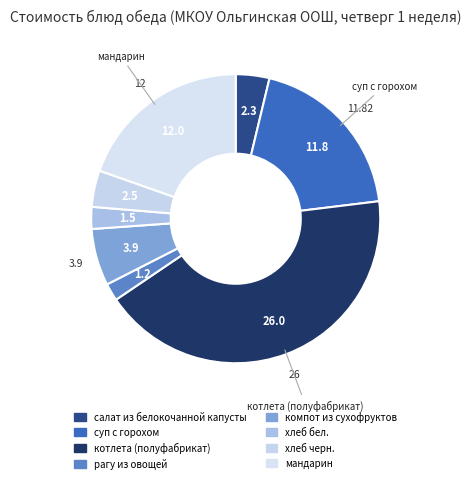

True or false: компот из сухофруктов accounts for 6% of the total.

True